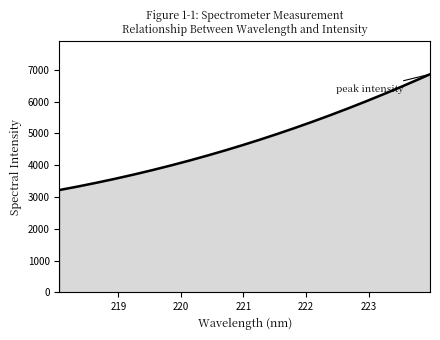

What is the difference between the maximum and minimum values?

3639.3